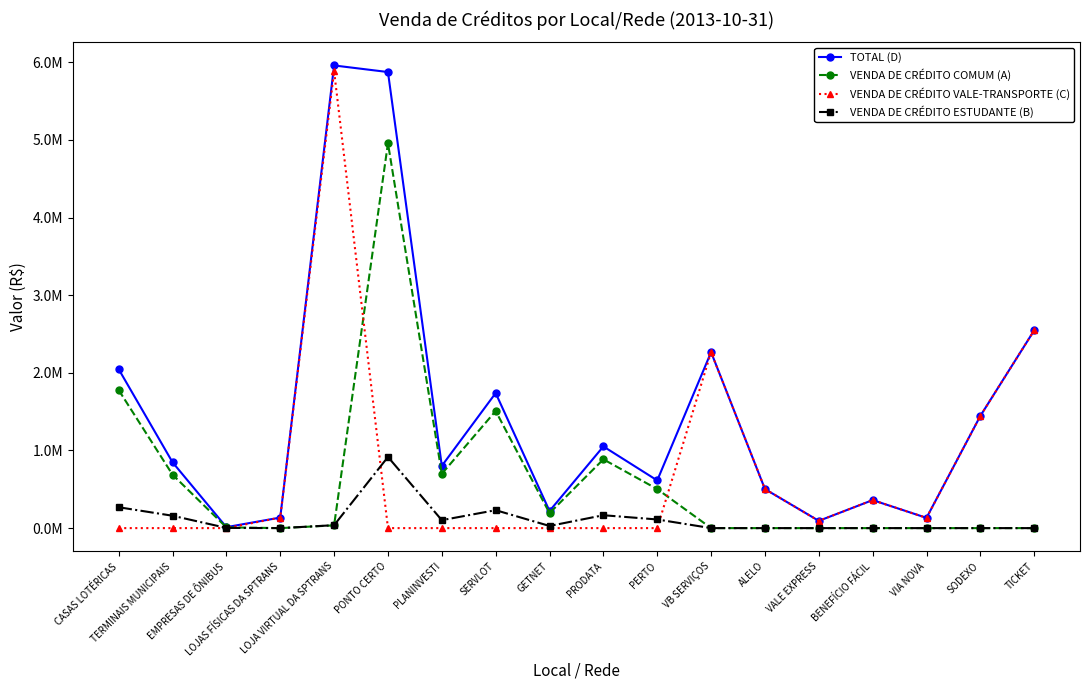

Reading left to right, transcribe all the data shown in this chart.

TOTAL (D): CASAS LOTÉRICAS=2047353.5	TERMINAIS MUNICIPAIS=848067.5	EMPRESAS DE ÔNIBUS=12389.5	LOJAS FÍSICAS DA SPTRANS=135720.6	LOJA VIRTUAL DA SPTRANS=5960202.5	PONTO CERTO=5875370.6	PLANINVESTI=801695.3	SERVLOT=1739853.4	GETNET=220551.1	PRODATA=1052186.6	PERTO=614317.4	VB SERVIÇOS=2266555.8	ALELO=503066.2	VALE EXPRESS=93502.4	BENEFÍCIO FÁCIL=360889.5	VIA NOVA=132077.5	SODEXO=1445738.2	TICKET=2548227.8
VENDA DE CRÉDITO COMUM (A): CASAS LOTÉRICAS=1778438.3	TERMINAIS MUNICIPAIS=688614.4	EMPRESAS DE ÔNIBUS=9664.5	LOJAS FÍSICAS DA SPTRANS=0.0	LOJA VIRTUAL DA SPTRANS=35273.0	PONTO CERTO=4958737.9	PLANINVESTI=699399.8	SERVLOT=1508700.0	GETNET=192923.1	PRODATA=886119.8	PERTO=502959.6	VB SERVIÇOS=0.0	ALELO=0.0	VALE EXPRESS=0.0	BENEFÍCIO FÁCIL=0.0	VIA NOVA=0.0	SODEXO=0.0	TICKET=0.0
VENDA DE CRÉDITO VALE-TRANSPORTE (C): CASAS LOTÉRICAS=0.0	TERMINAIS MUNICIPAIS=0.0	EMPRESAS DE ÔNIBUS=0.0	LOJAS FÍSICAS DA SPTRANS=135720.6	LOJA VIRTUAL DA SPTRANS=5887334.9	PONTO CERTO=0.0	PLANINVESTI=0.0	SERVLOT=0.0	GETNET=0.0	PRODATA=0.0	PERTO=0.0	VB SERVIÇOS=2266555.8	ALELO=503066.2	VALE EXPRESS=93502.4	BENEFÍCIO FÁCIL=360889.5	VIA NOVA=132077.5	SODEXO=1445738.2	TICKET=2548227.8
VENDA DE CRÉDITO ESTUDANTE (B): CASAS LOTÉRICAS=268915.2	TERMINAIS MUNICIPAIS=159453.0	EMPRESAS DE ÔNIBUS=2725.0	LOJAS FÍSICAS DA SPTRANS=0.0	LOJA VIRTUAL DA SPTRANS=37594.5	PONTO CERTO=916632.7	PLANINVESTI=102295.5	SERVLOT=231153.4	GETNET=27628.0	PRODATA=166066.7	PERTO=111357.7	VB SERVIÇOS=0.0	ALELO=0.0	VALE EXPRESS=0.0	BENEFÍCIO FÁCIL=0.0	VIA NOVA=0.0	SODEXO=0.0	TICKET=0.0